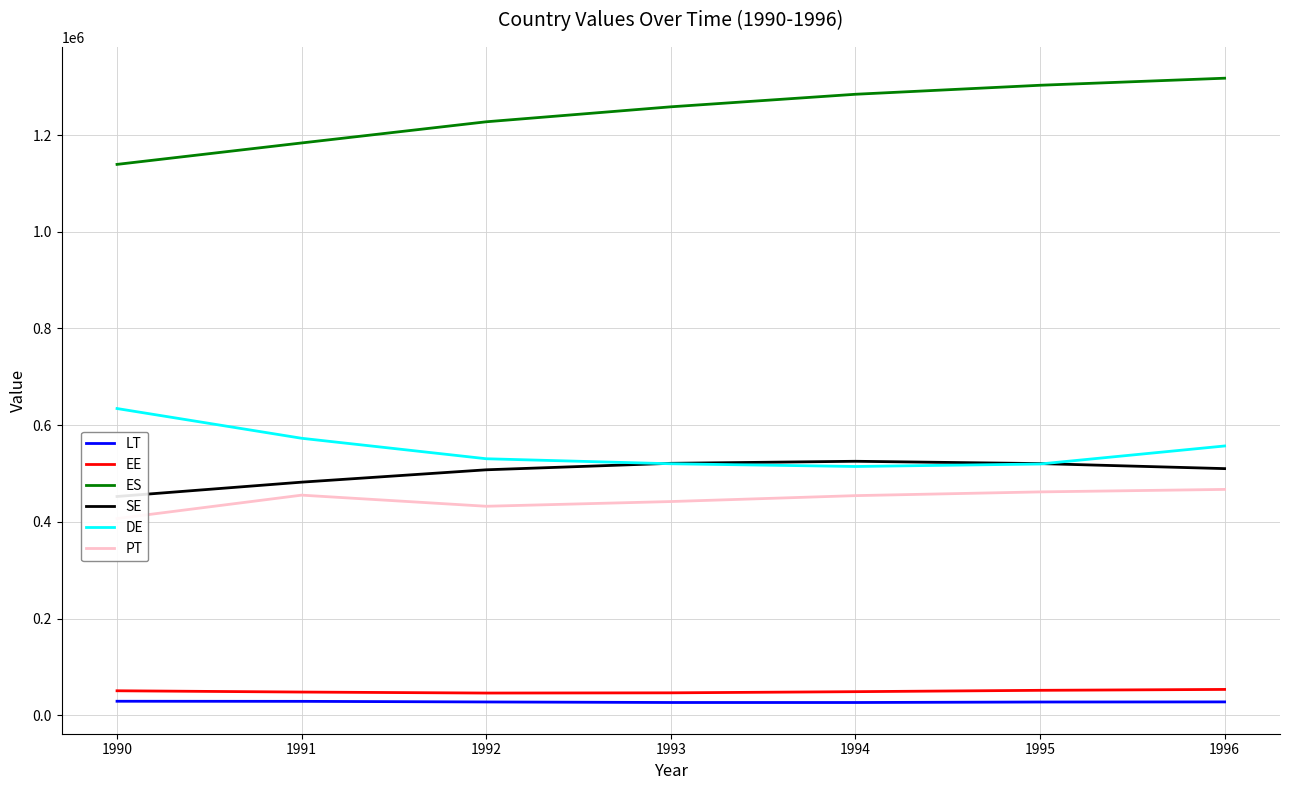

Reading left to right, extract all data points from this chart.

LT: 1990=29147	1991=28944	1992=27680	1993=26573	1994=26546	1995=27594	1996=27796
EE: 1990=50801	1991=48162	1992=46095	1993=46550	1994=48952	1995=51748	1996=53591
ES: 1990=1139277	1991=1183608	1992=1227377	1993=1258333	1994=1284280	1995=1302900	1996=1317491
SE: 1990=452579	1991=482198	1992=507739	1993=521155	1994=525374	1995=520589	1996=510188
DE: 1990=634427	1991=572938	1992=530589	1993=520223	1994=514591	1995=519723	1996=557013
PT: 1990=406883	1991=455330	1992=432347	1993=442103	1994=454324	1995=462054	1996=467208